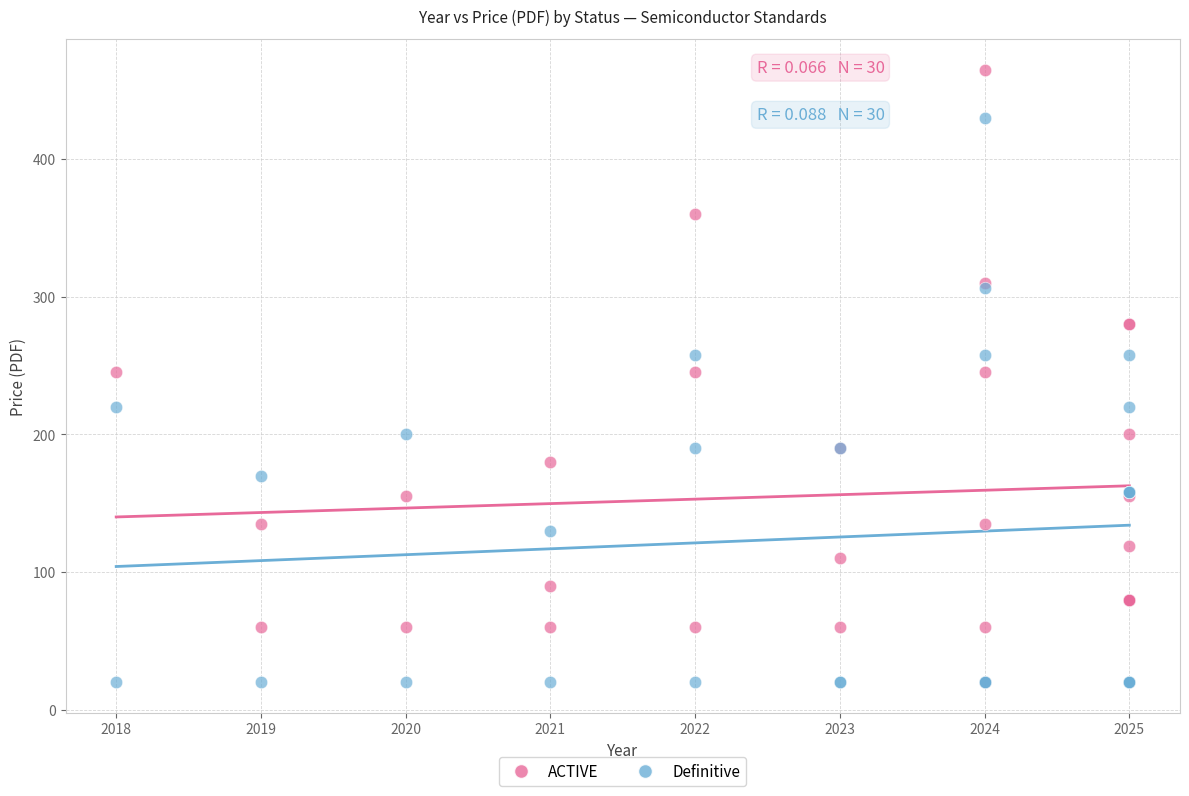

Which series has the largest Y range (max minus min)?

ACTIVE